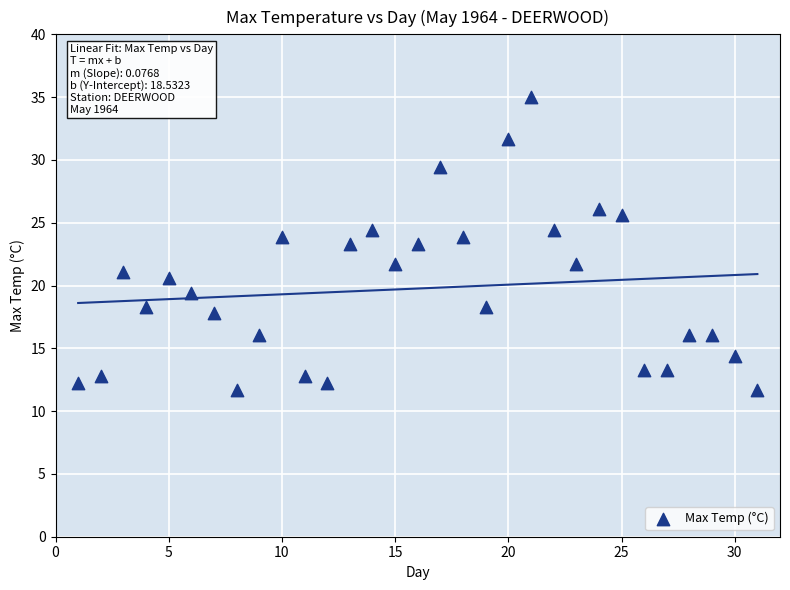

What is the range of X values (max minus min)?

30.0